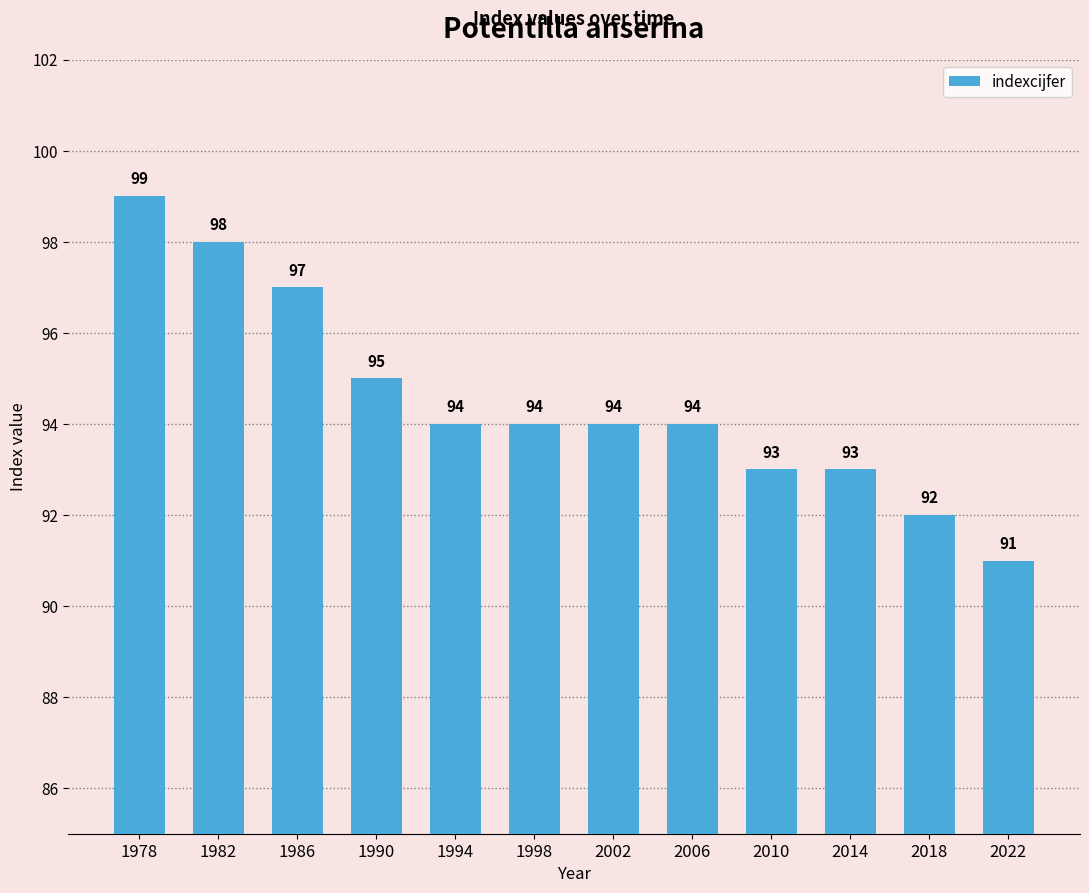

What is the value of the 7th bar from the left?

94